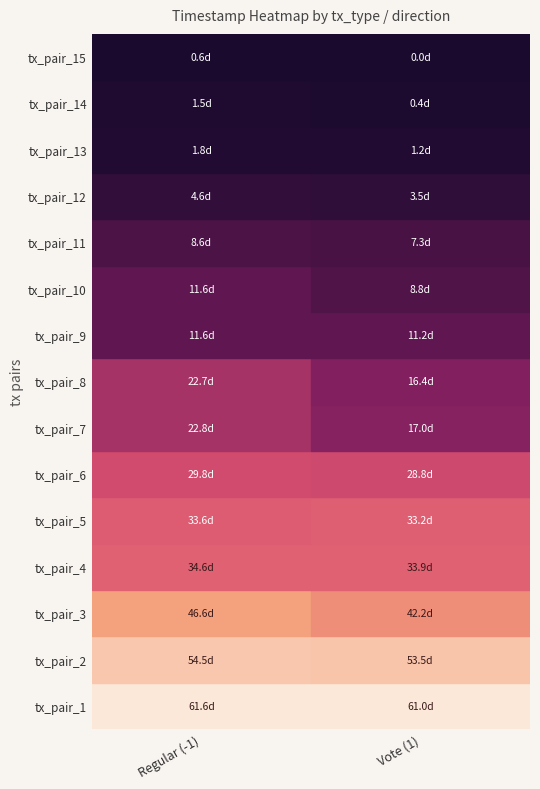

Which has a higher value, 13 or 5?

5